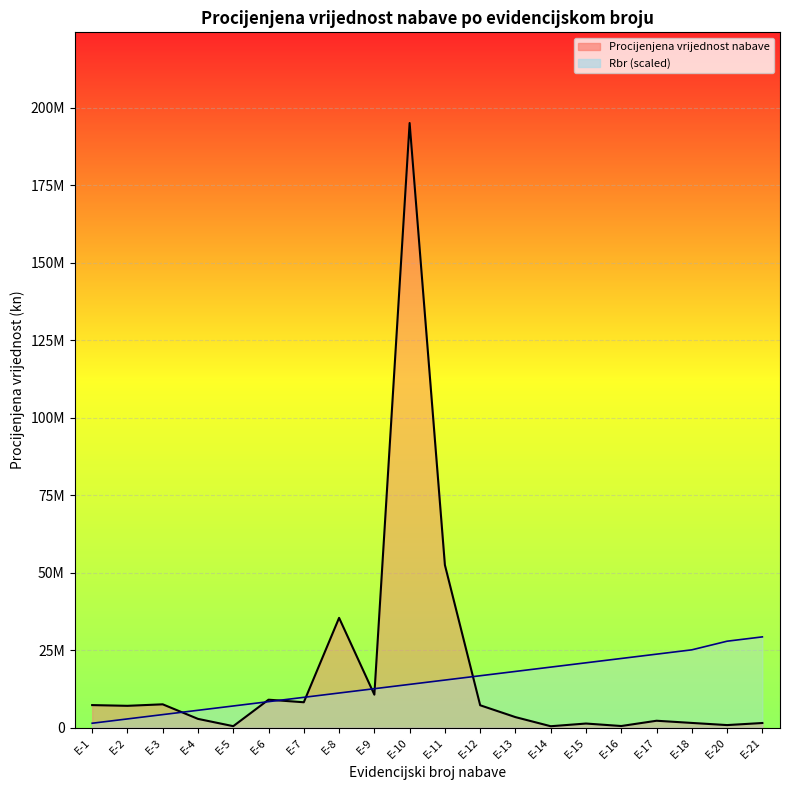

Which series has the largest total across all categories?

Procijenjena vrijednost nabave